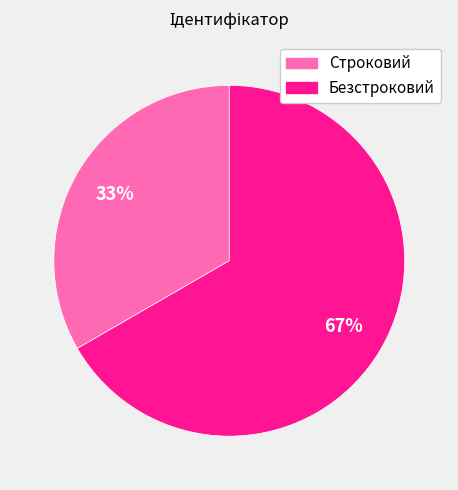

Is the sum of Строковий and Безстроковий greater than half?

Yes